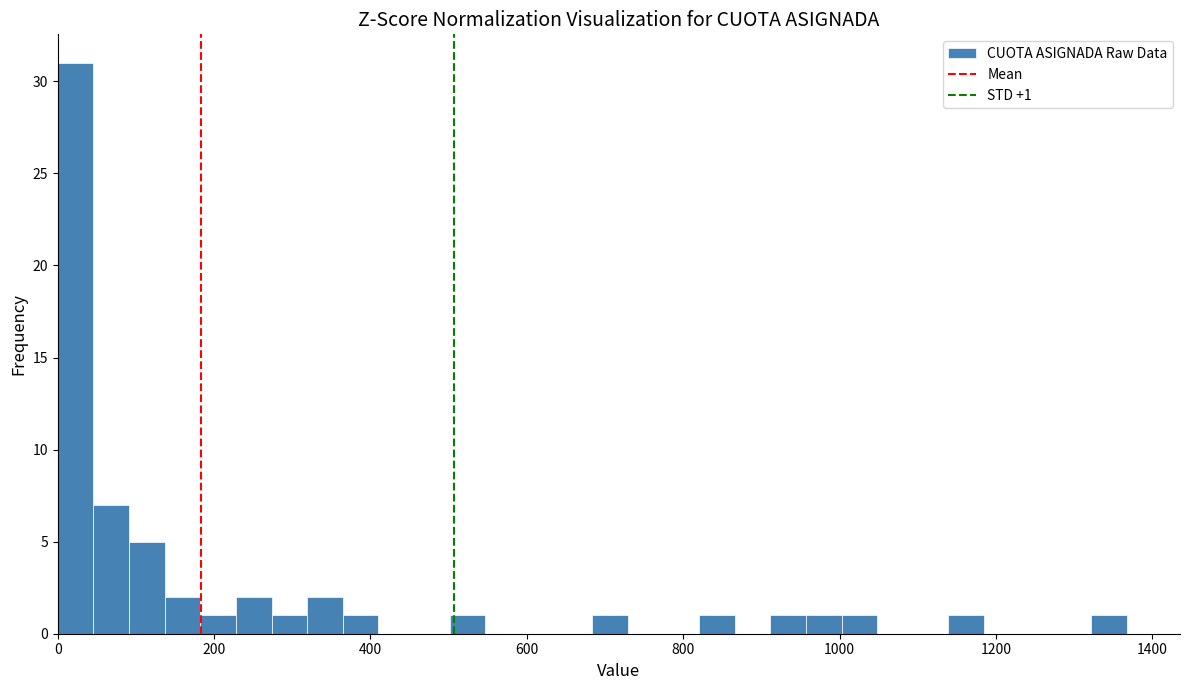

Read against the x-axis, roughly where is the centre of the tallest bar?

20